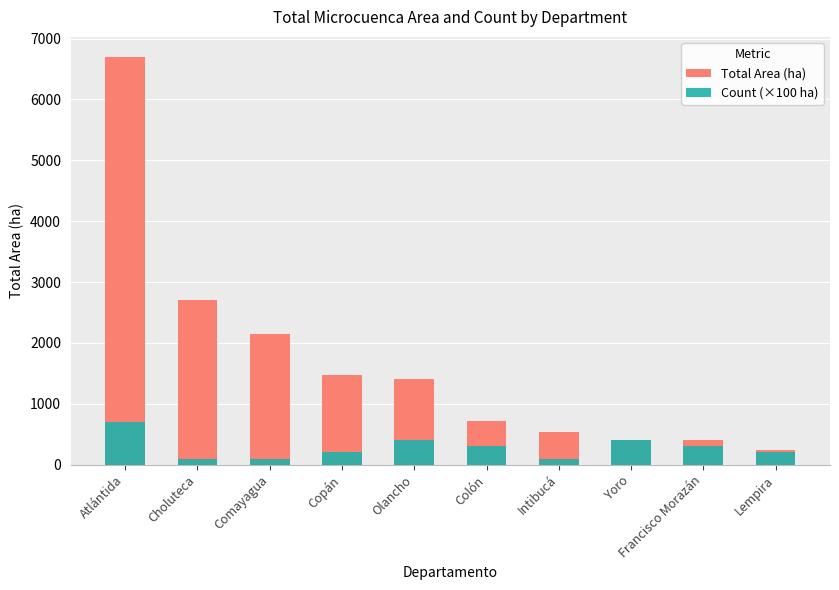

At which label does Count (×100 ha) first exceed 300?

Atlántida